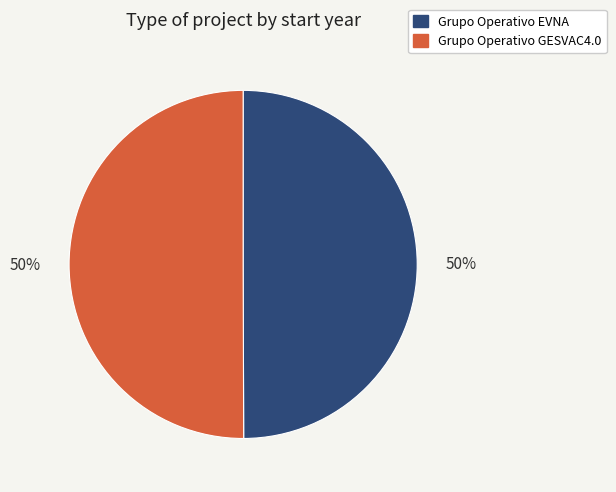

Is the sum of Grupo Operativo GESVAC4.0 and Grupo Operativo EVNA greater than half?

Yes